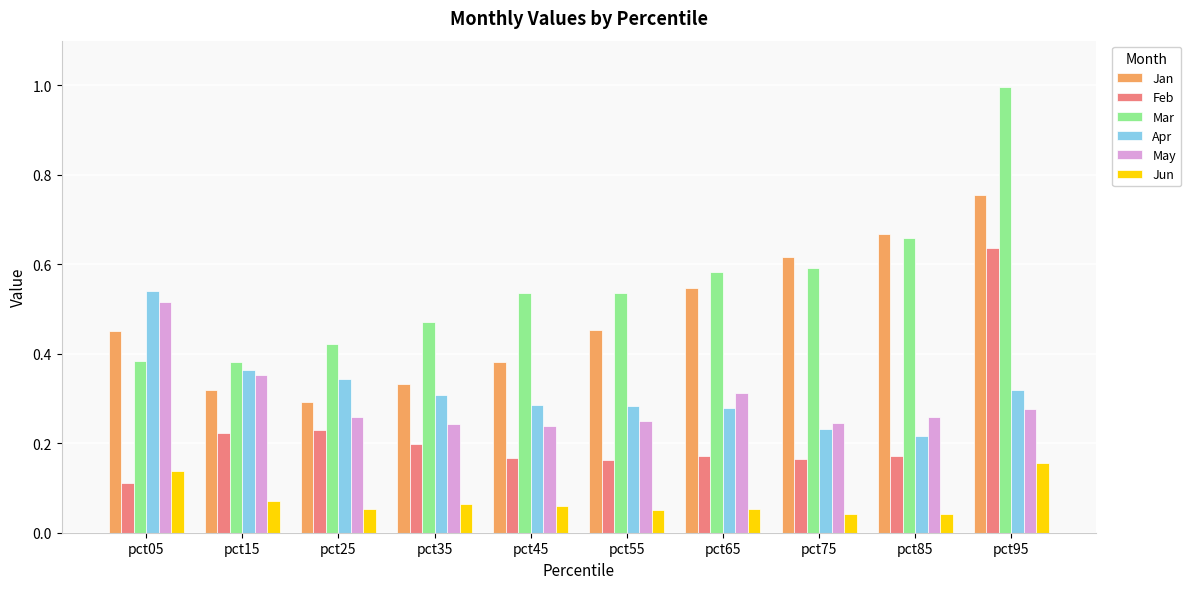

How many bars are there in total?

60